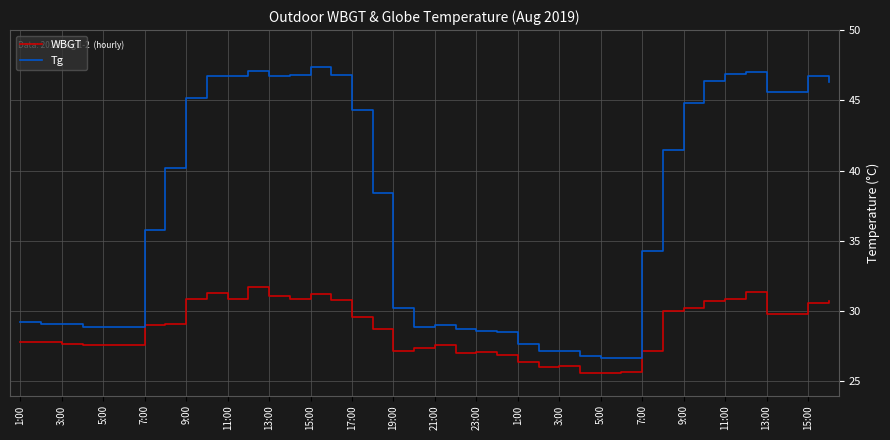

Which series has the largest range (max minus min)?

Tg